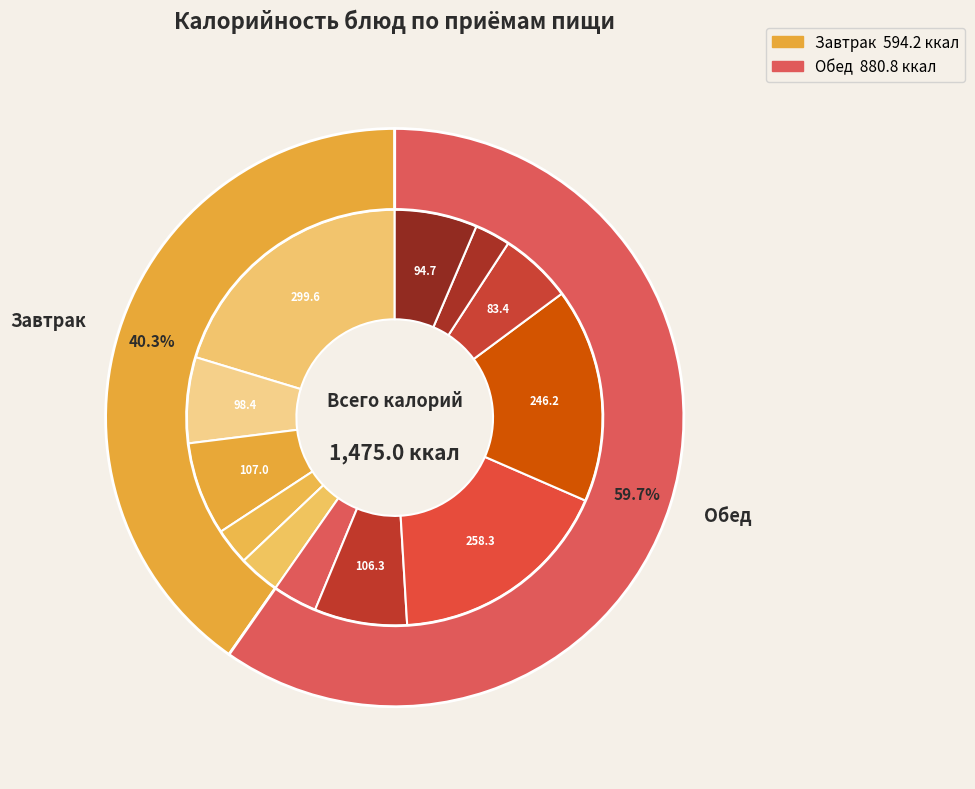

To the nearest percent, what percentage of the pie is Хлеб пшеничный (завтрак)?

3%